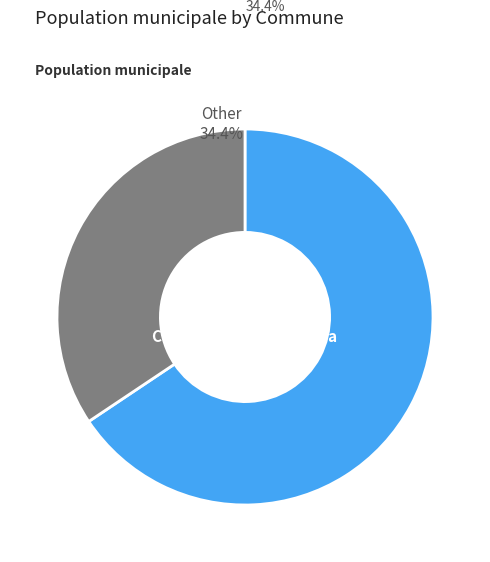

Is there any slice that represents more than half of the pie?

Yes